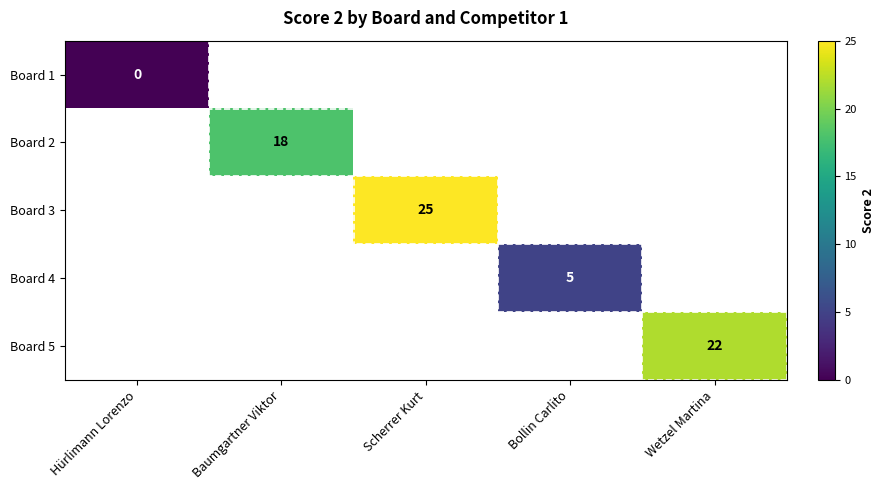

The value of Board 5 at Wetzel Martina is 37. True or false?

False